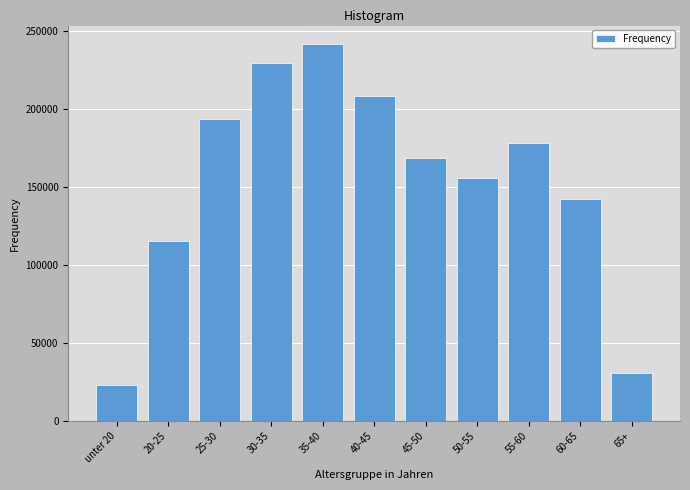

Reading left to right, extract all data points from this chart.

unter 20=23171	20-25=115378	25-30=193404	30-35=229362	35-40=241307	40-45=208512	45-50=168249	50-55=155621	55-60=178331	60-65=142307	65+=30955